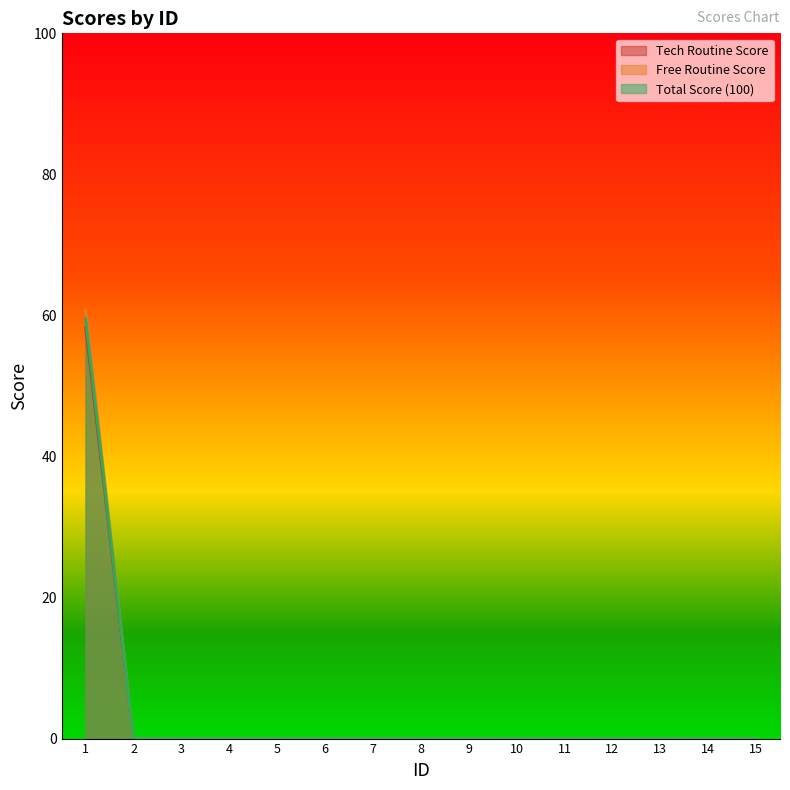

Which label corresponds to the largest value in the chart?

1